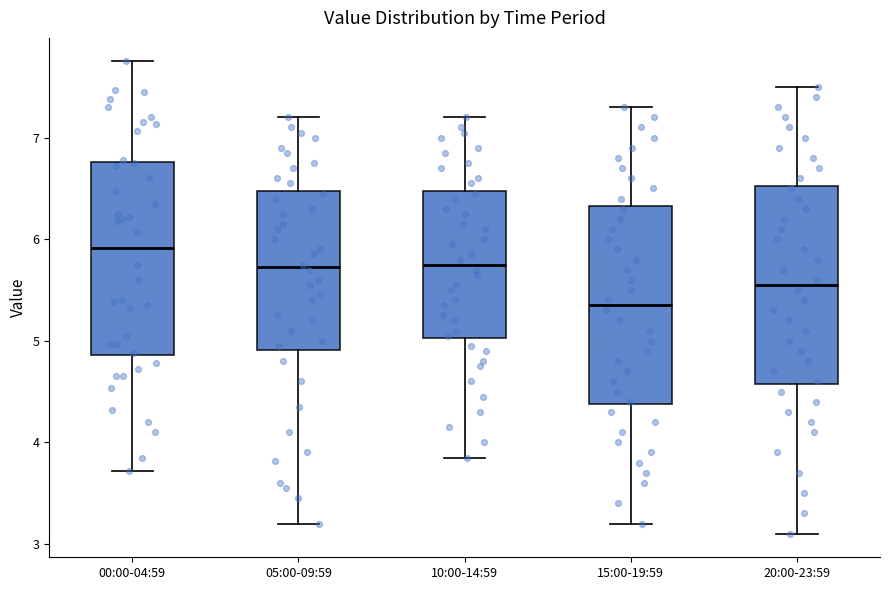

Reading left to right, read every box against the y-axis: the position of its median line, the range the box covers, and the ends of its whiskers. The values are not printed on the chart, so give them approximately, as read against the axis.

00:00-04:59: median 5.9, box 4.9 to 6.8, whiskers 3.7 to 7.8
05:00-09:59: median 5.7, box 4.9 to 6.5, whiskers 3.2 to 7.2
10:00-14:59: median 5.8, box 5.0 to 6.5, whiskers 3.9 to 7.2
15:00-19:59: median 5.4, box 4.4 to 6.3, whiskers 3.2 to 7.3
20:00-23:59: median 5.6, box 4.6 to 6.5, whiskers 3.1 to 7.5